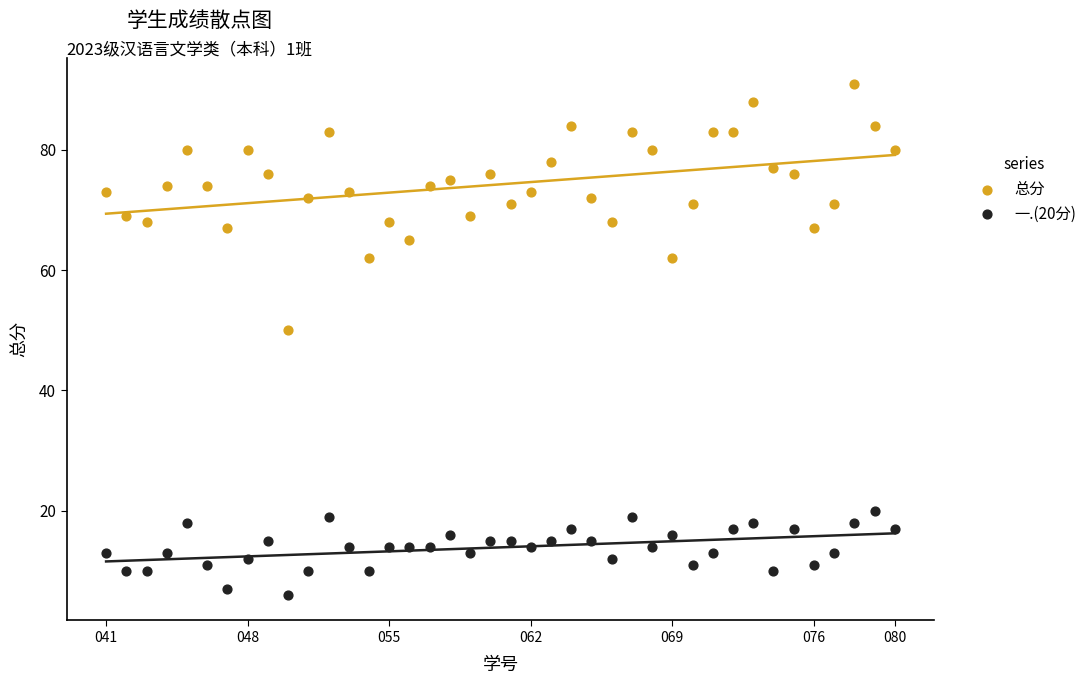

Which series has the largest Y range (max minus min)?

总分